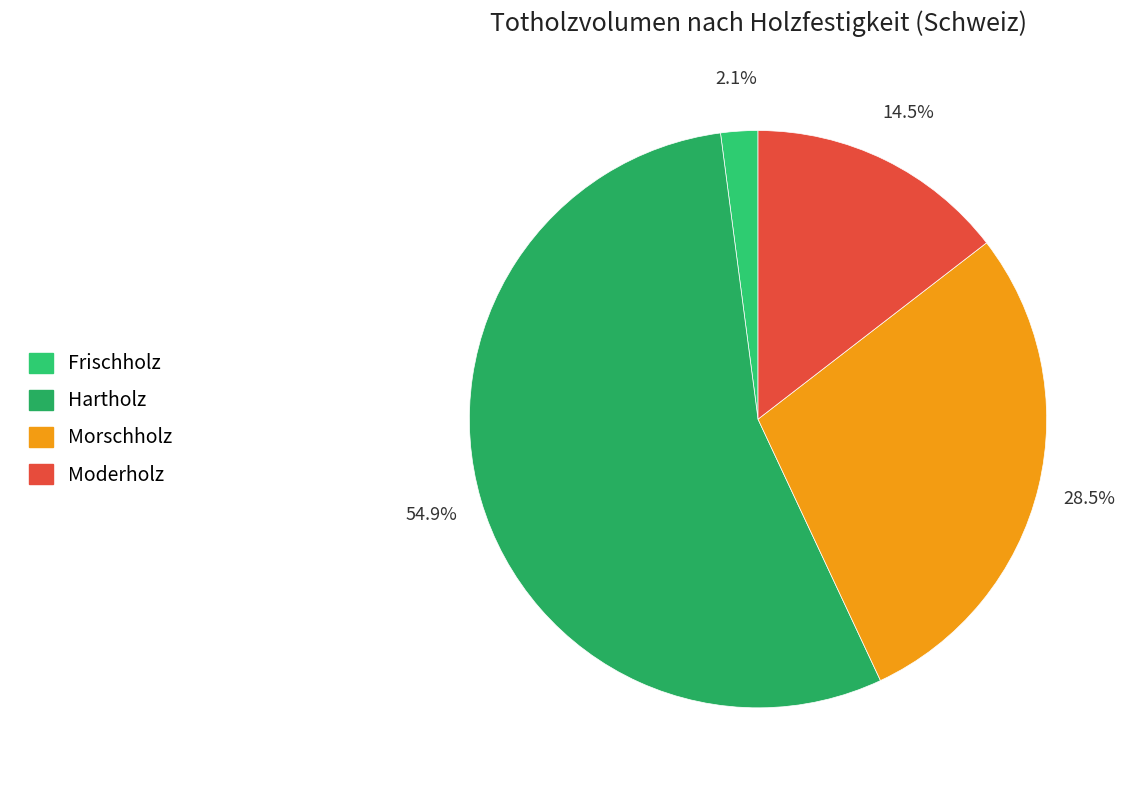

Do Moderholz and Frischholz together represent more than half of the pie?

No